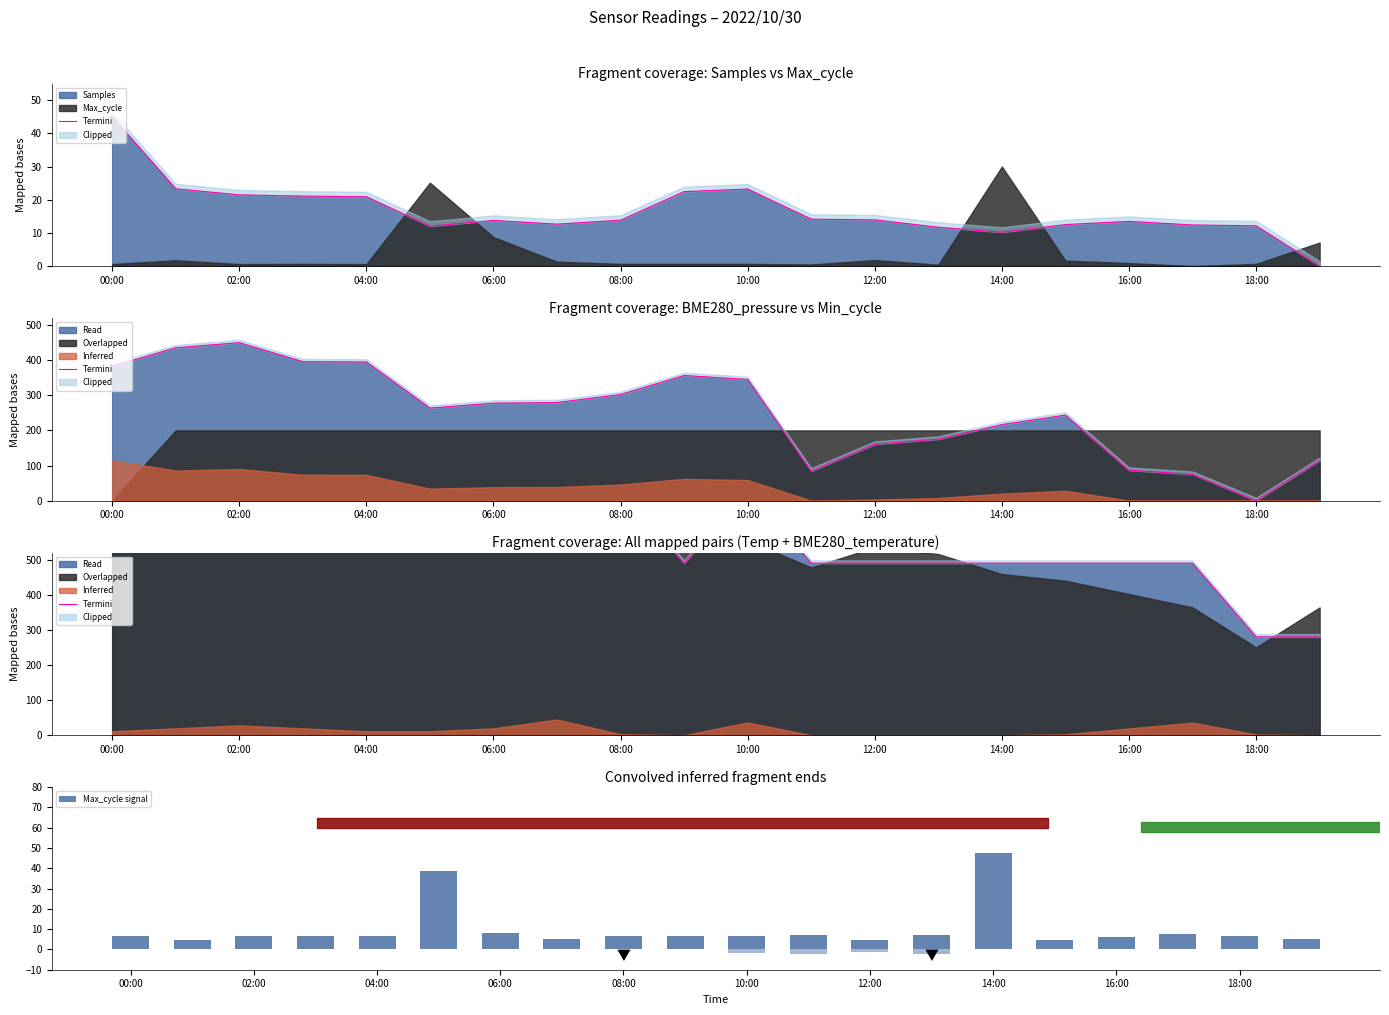

How many values in the Termini series are below 700?

10